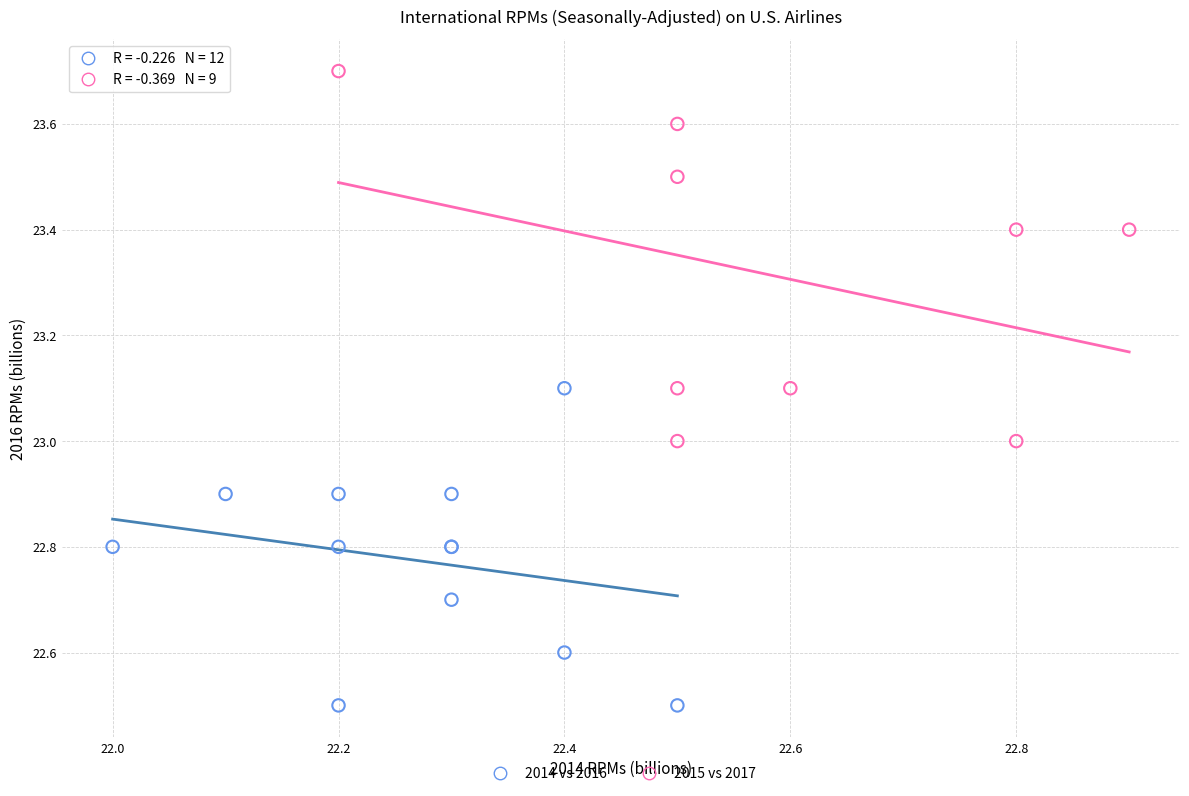

Which series contains the highest Y value?

2015 vs 2017